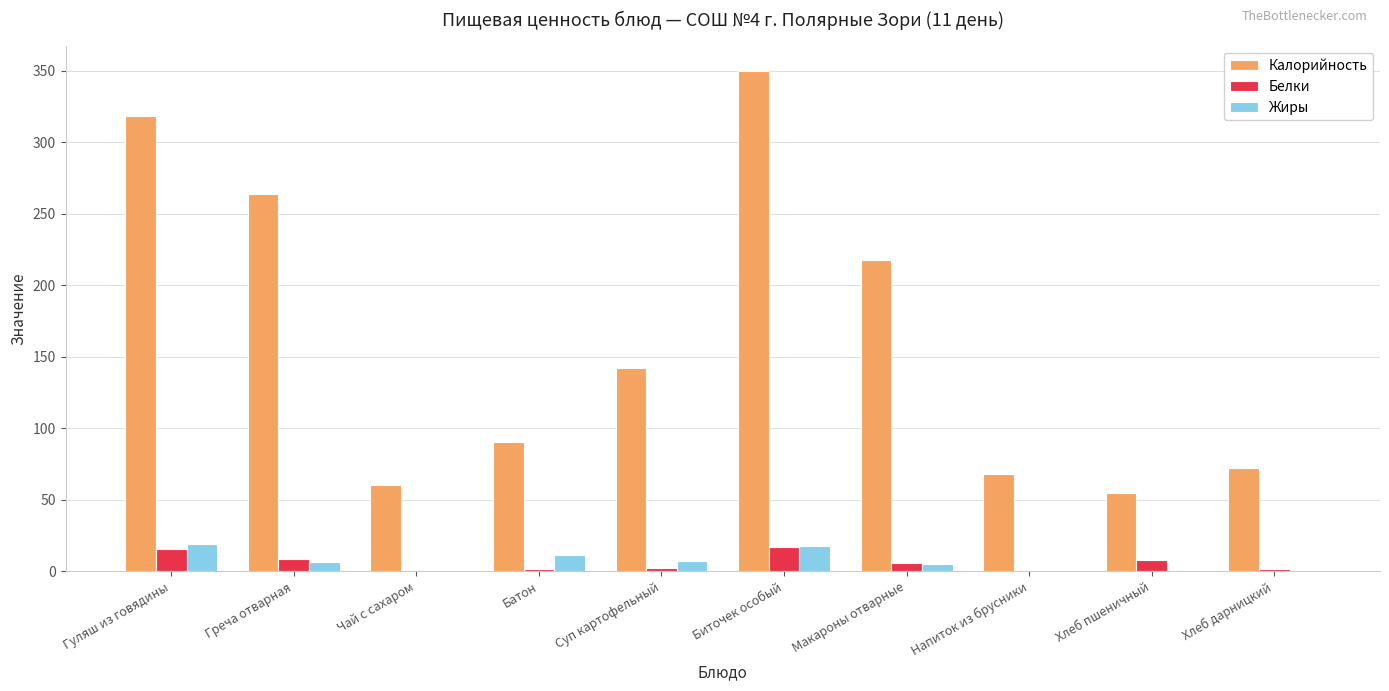

What is the sum of the Жиры values at Батон and Суп картофельный?

18.9